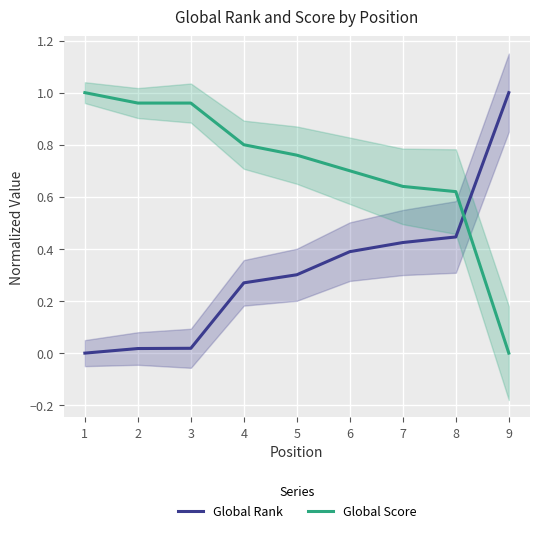

How many values in Global Score are above zero?

8